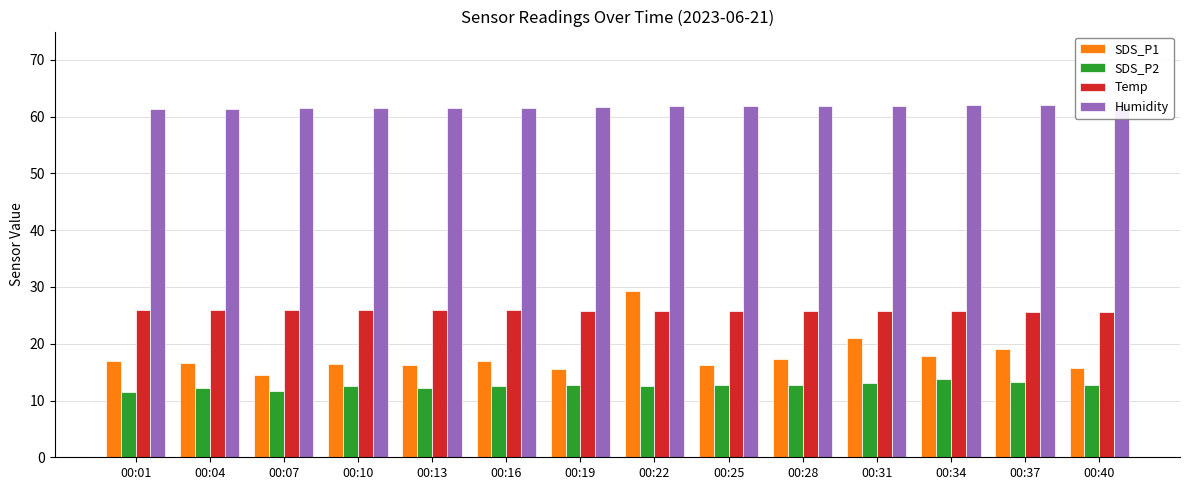

What is the difference between the Humidity values at 00:40 and 00:10?

0.4